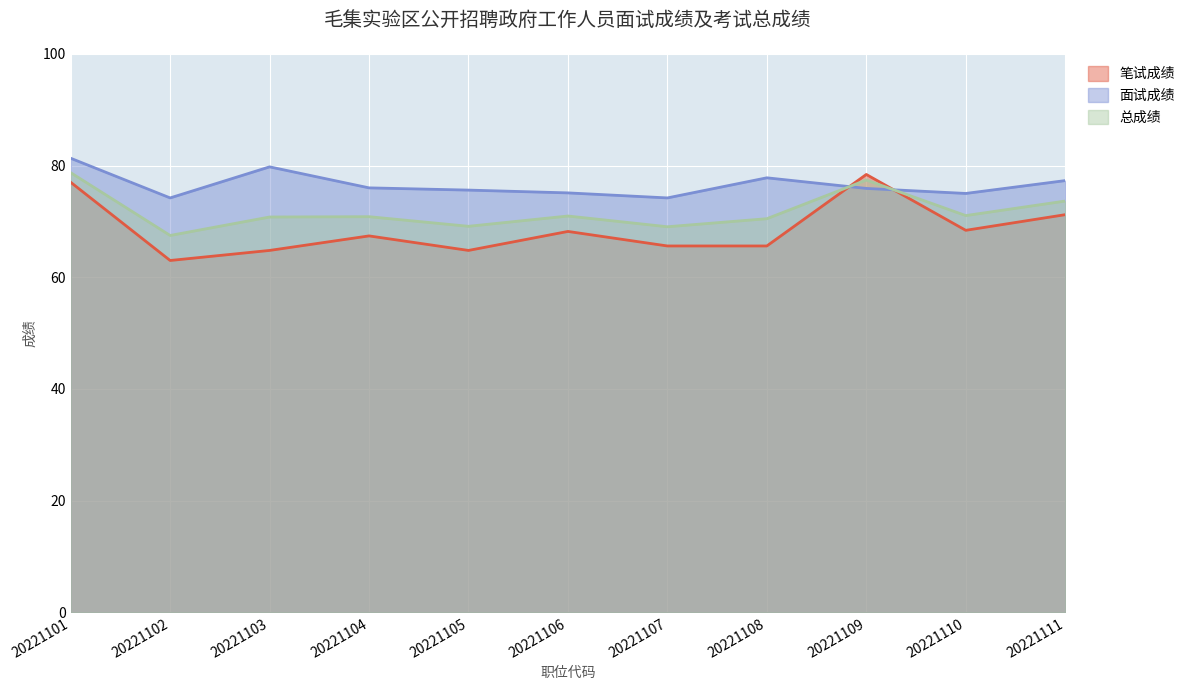

What is the sum of all 总成绩 values?

789.5